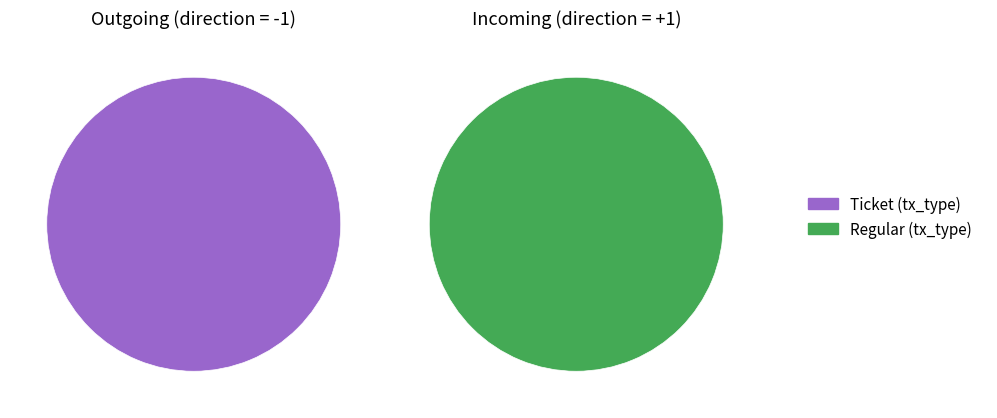

The Regular slice represents 6% of the pie. True or false?

False